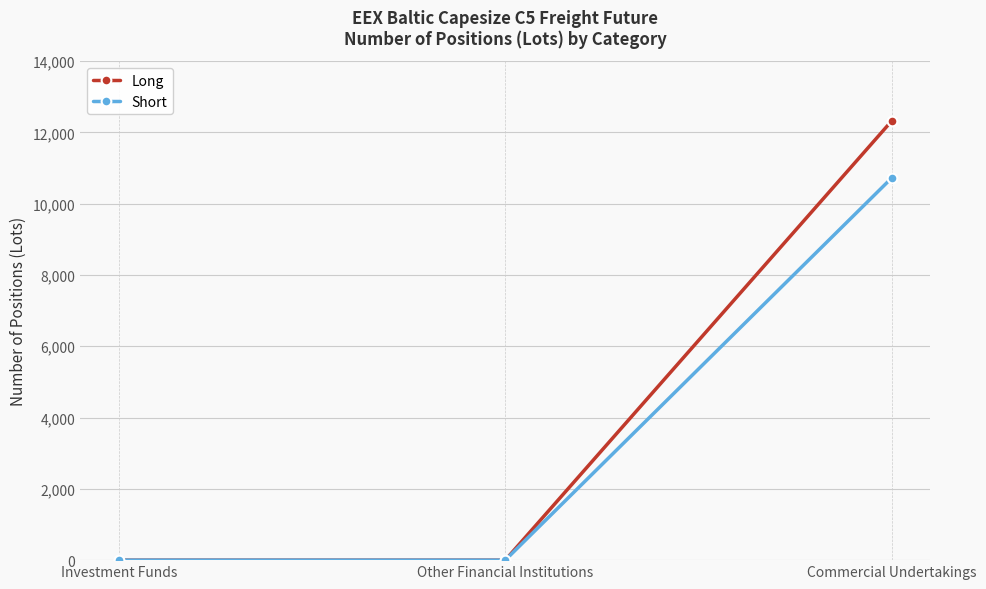

Is this an area chart (filled region under the line)?

No